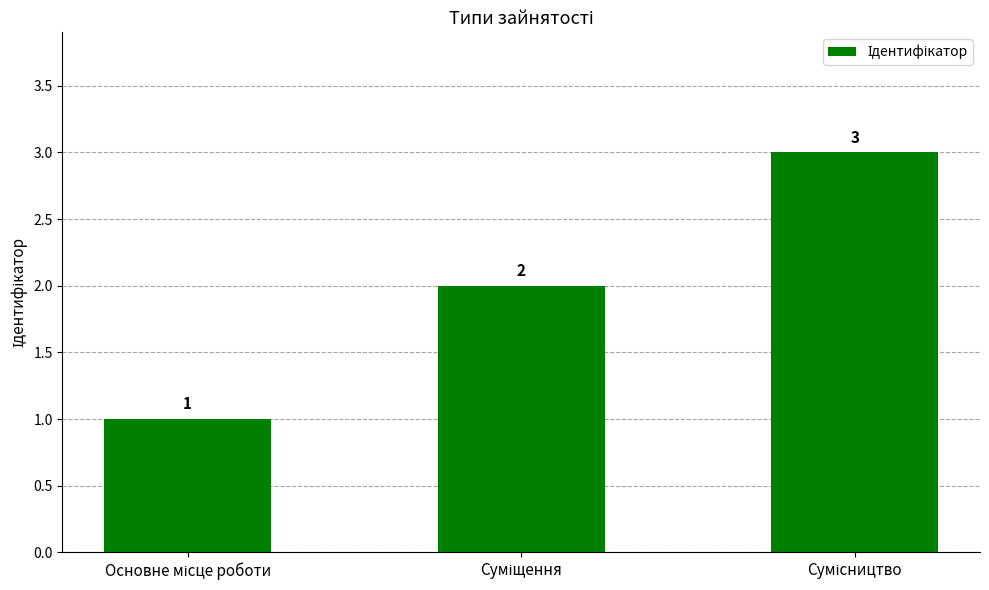

What is the value of the 2nd bar from the left?

2